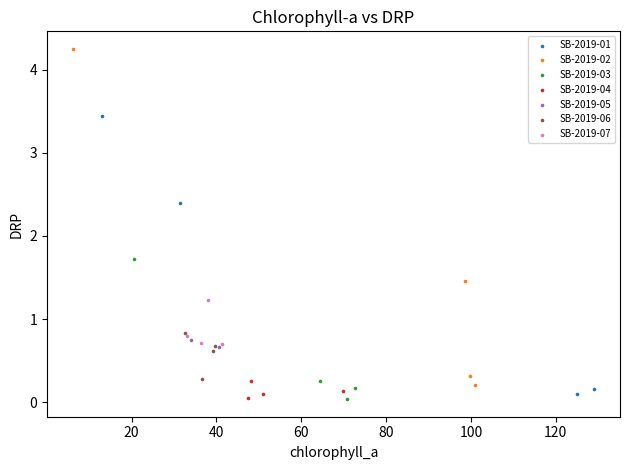

Which series reaches the maximum Y coordinate?

SB-2019-02